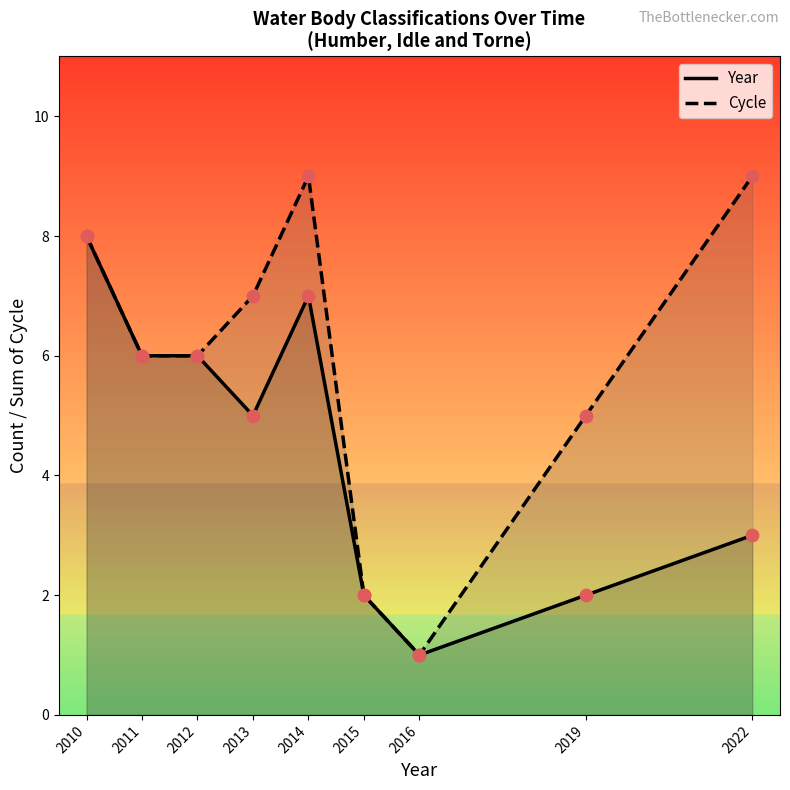

Is the value of Year at 2015 greater than the value of Cycle at 2011?

No